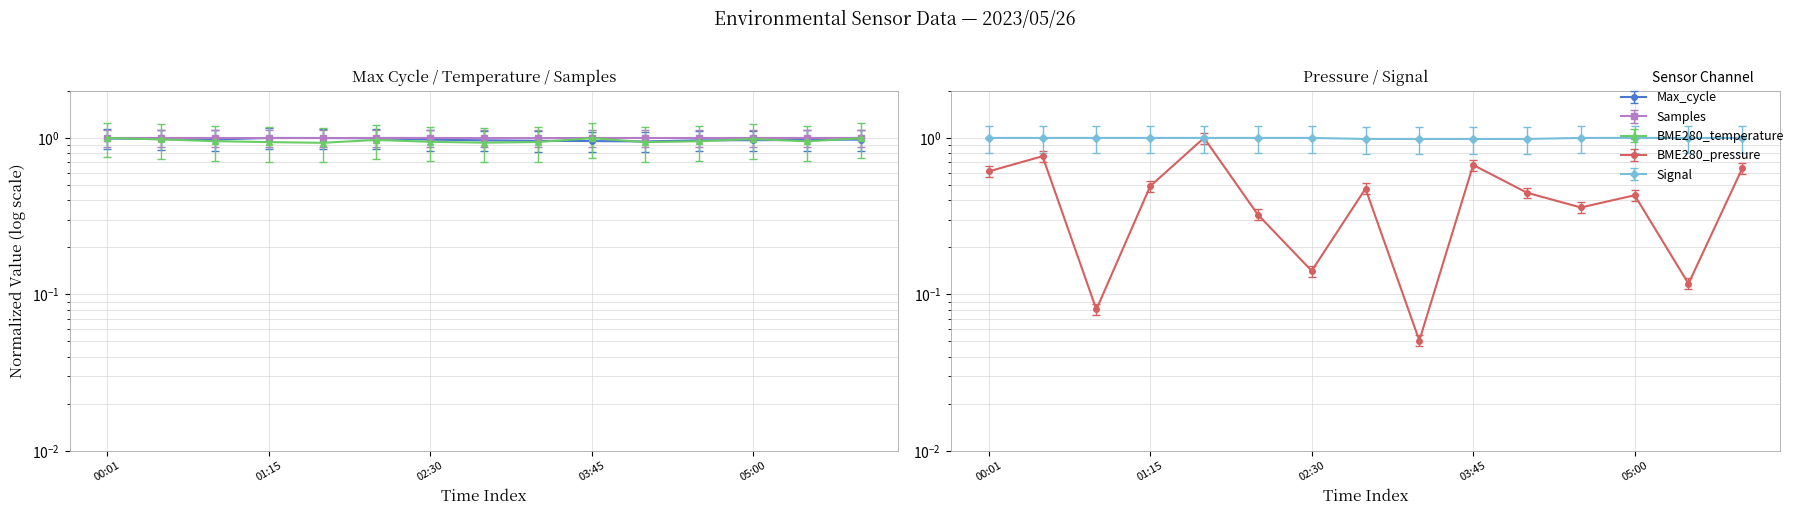

Does the chart display data point markers on the line(s)?

Yes